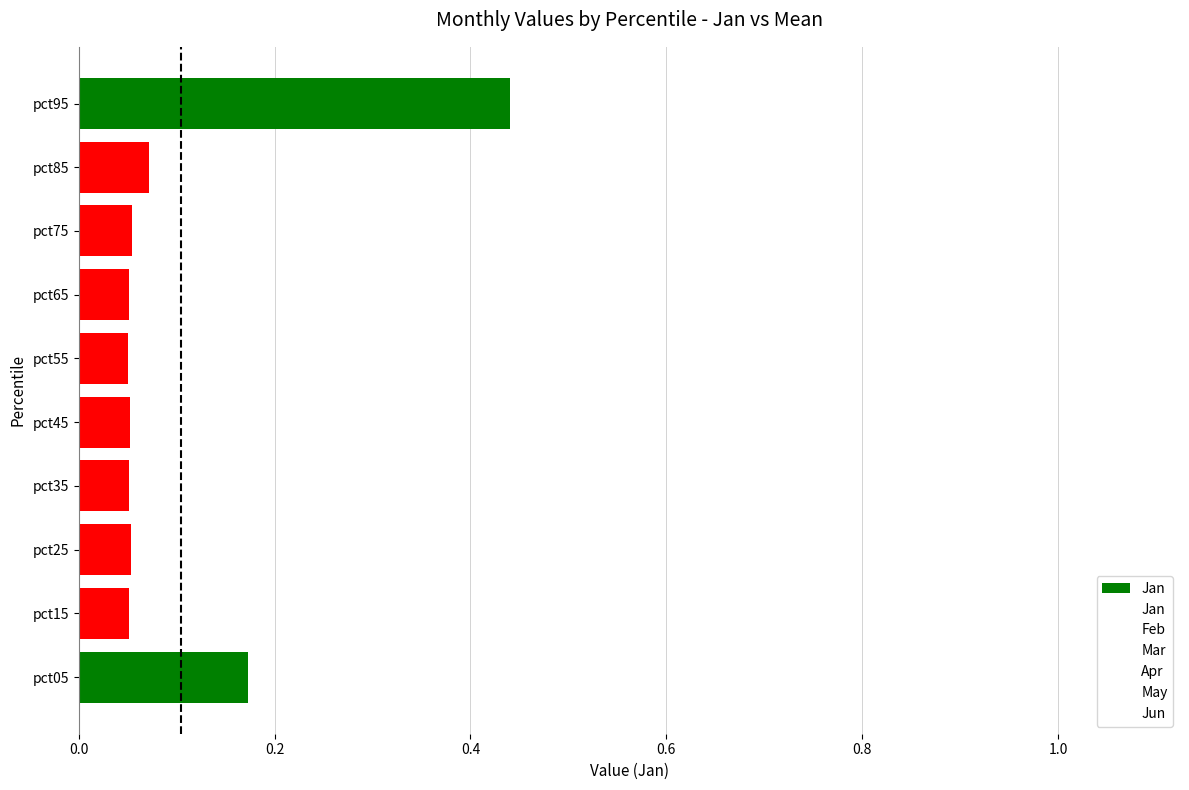

How many categories are shown in the chart?

10